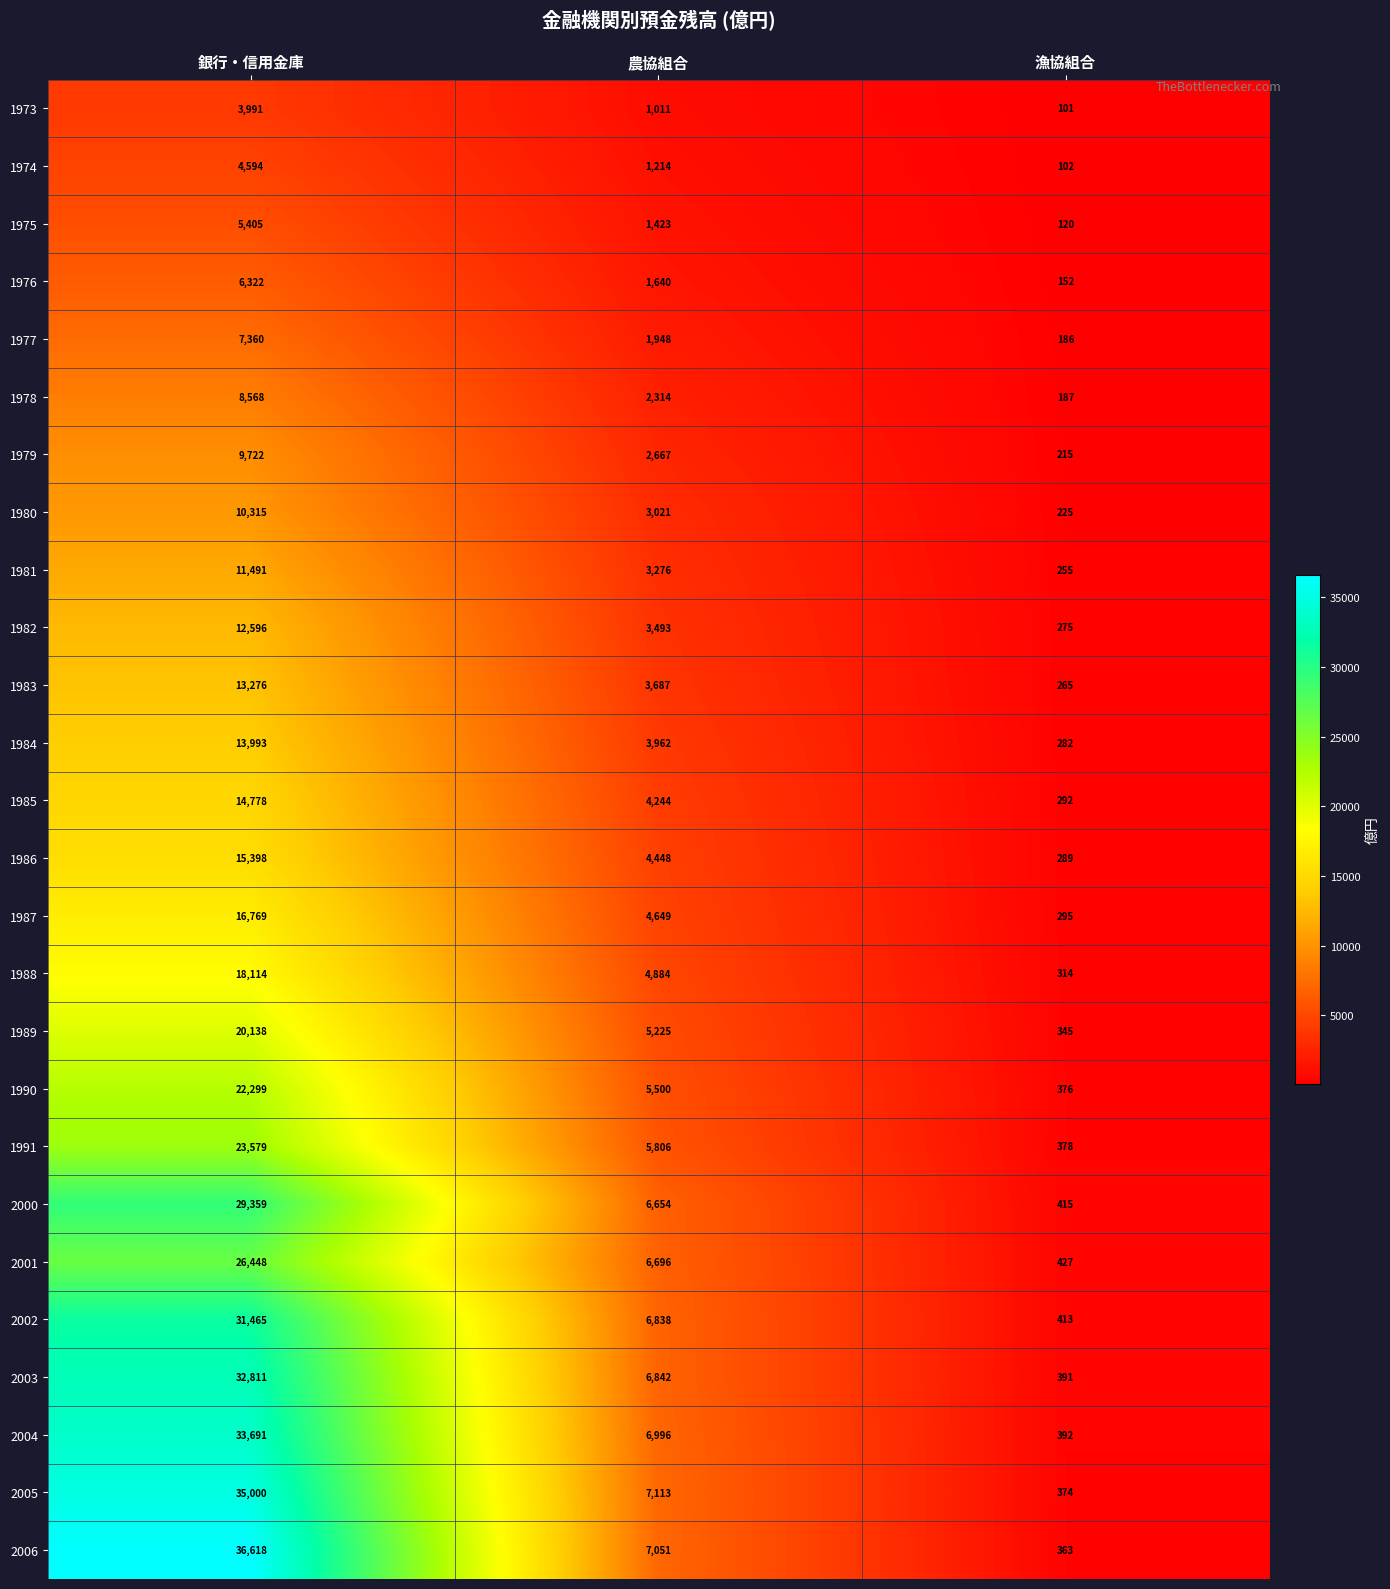

Which series has the largest range (max minus min)?

2006